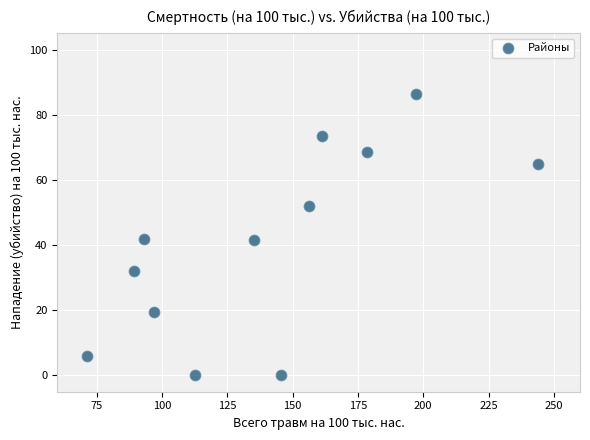

What is the average Y value?

40.5